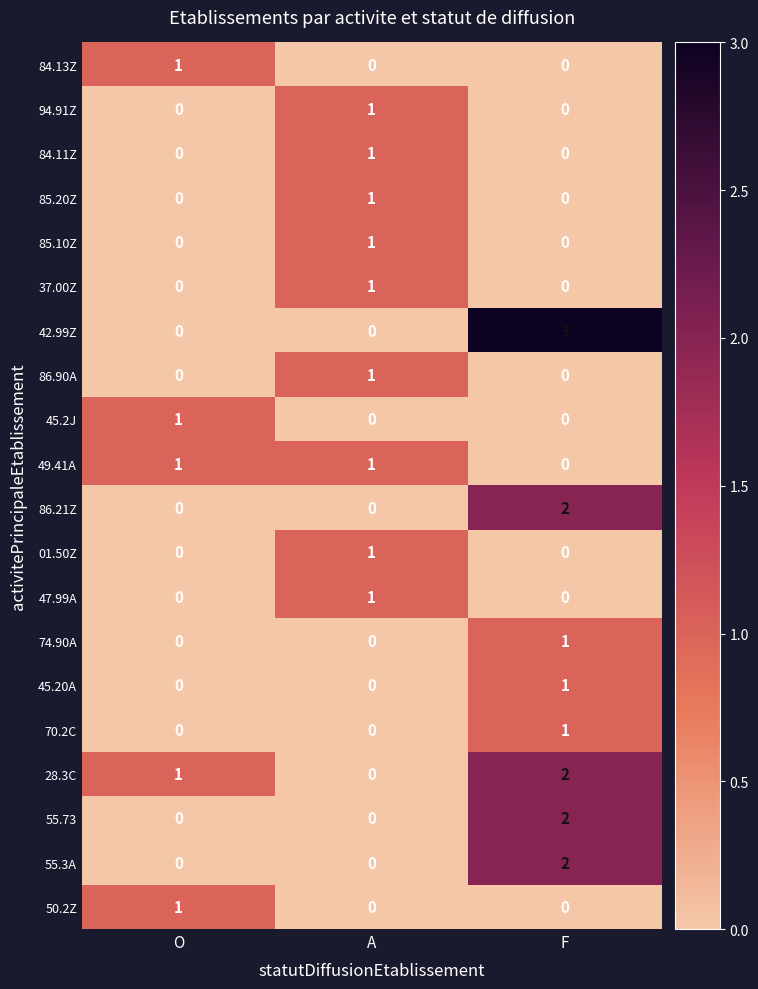

How many data points in 86.90A are above 0?

1